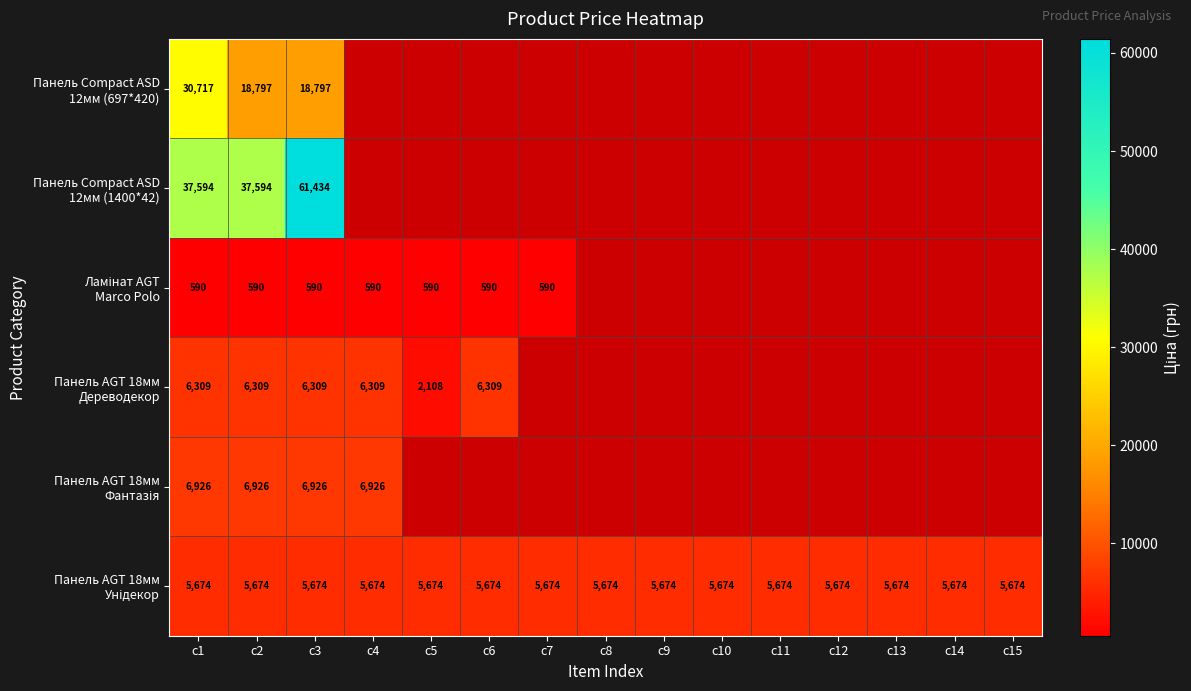

What is the highest value of the Панель Compact ASD 12мм (697*420) series?

30717.1